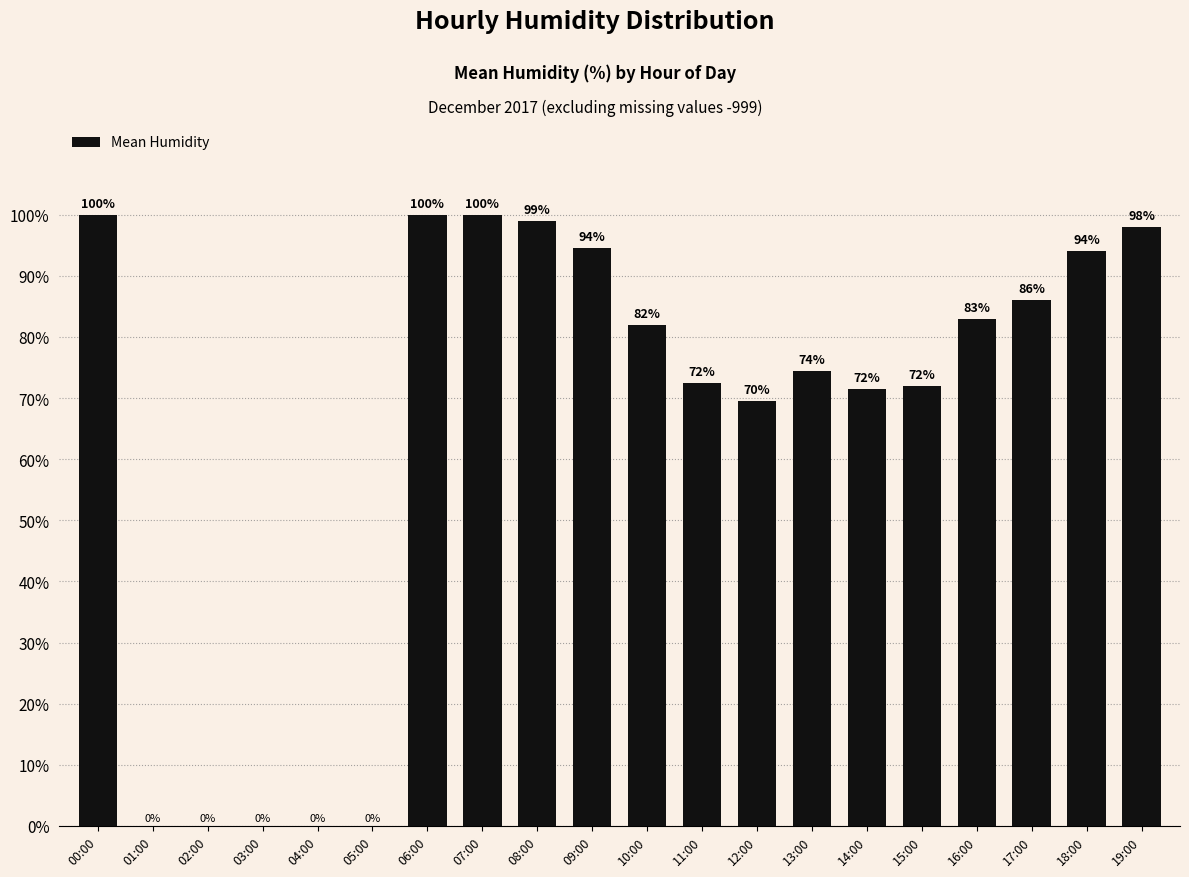

What is the maximum value shown in the chart?

100.0